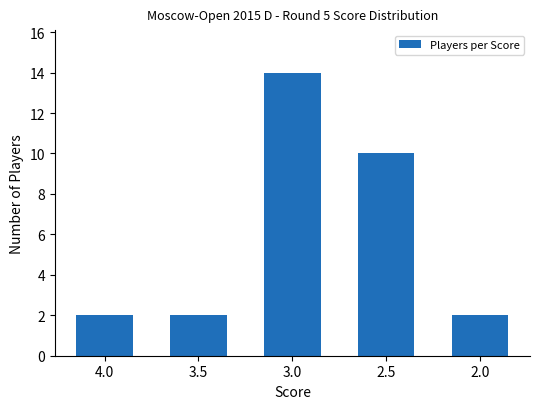

Is it true that the value at 4.0 is 2?

True